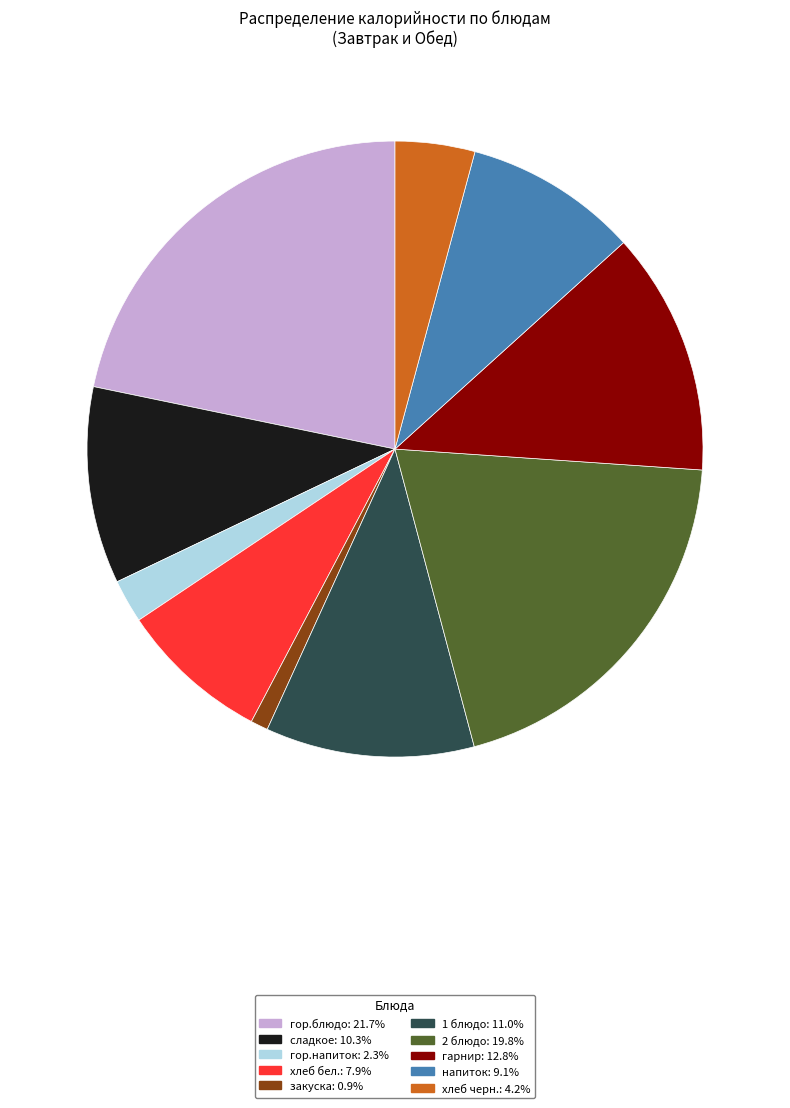

Is there a majority slice in this chart?

No